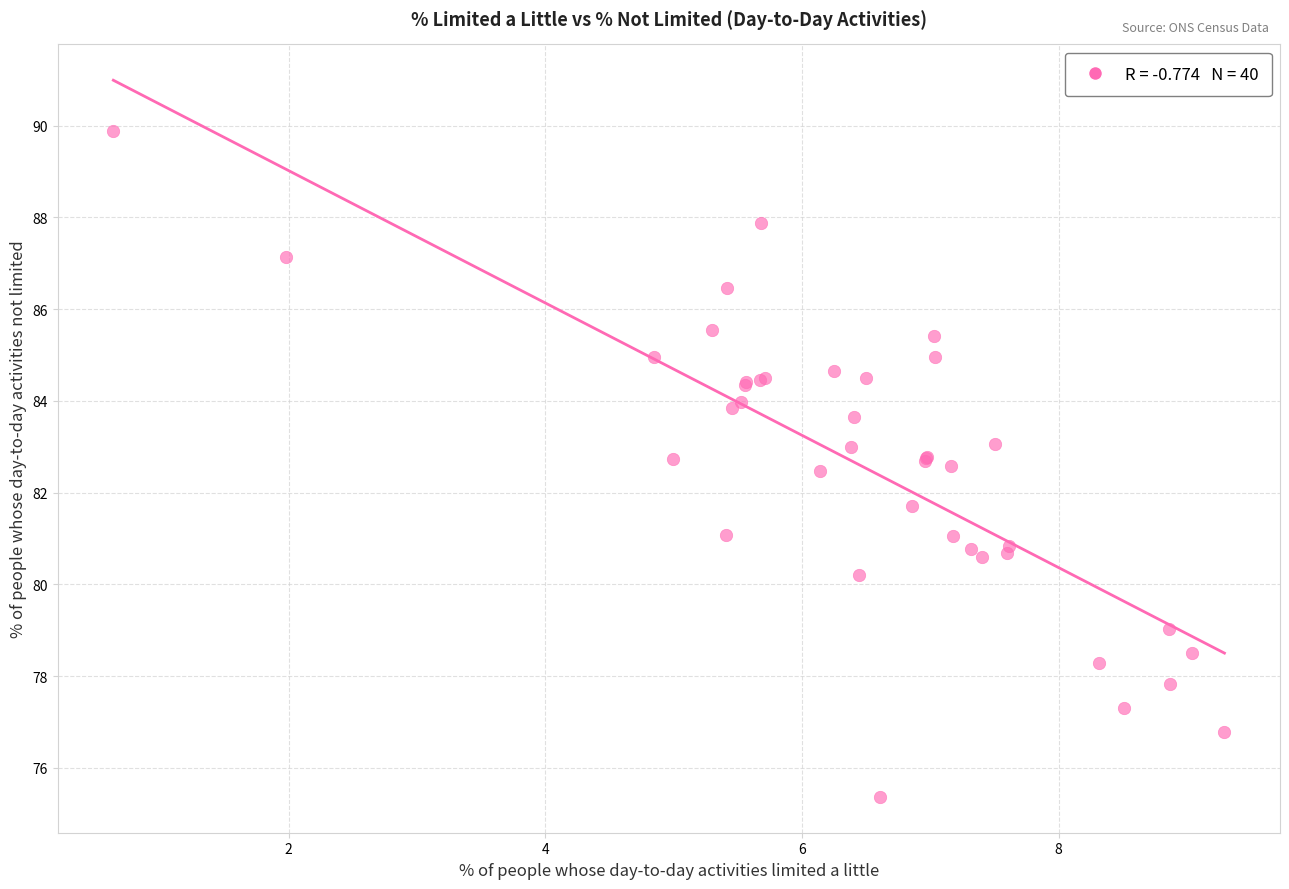

What Y value in the scatter plot is closest to 82?

81.7